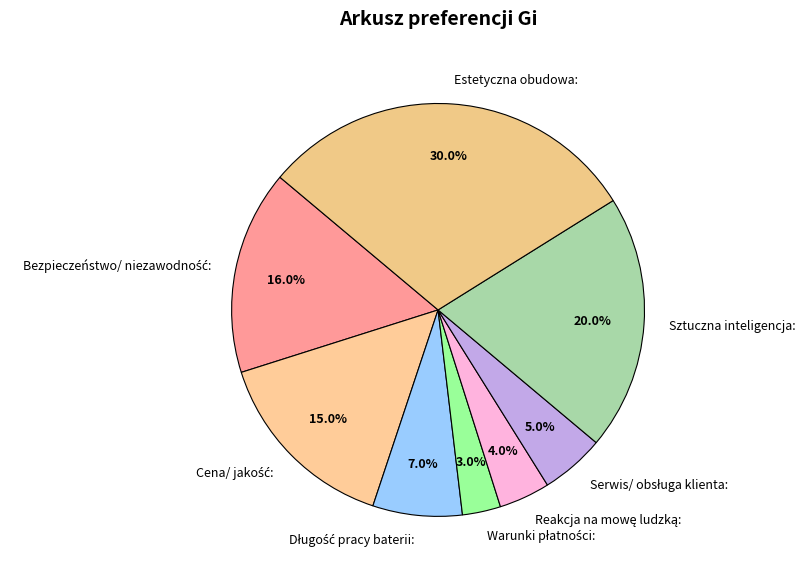

To the nearest percent, what is the average slice percentage?

12%